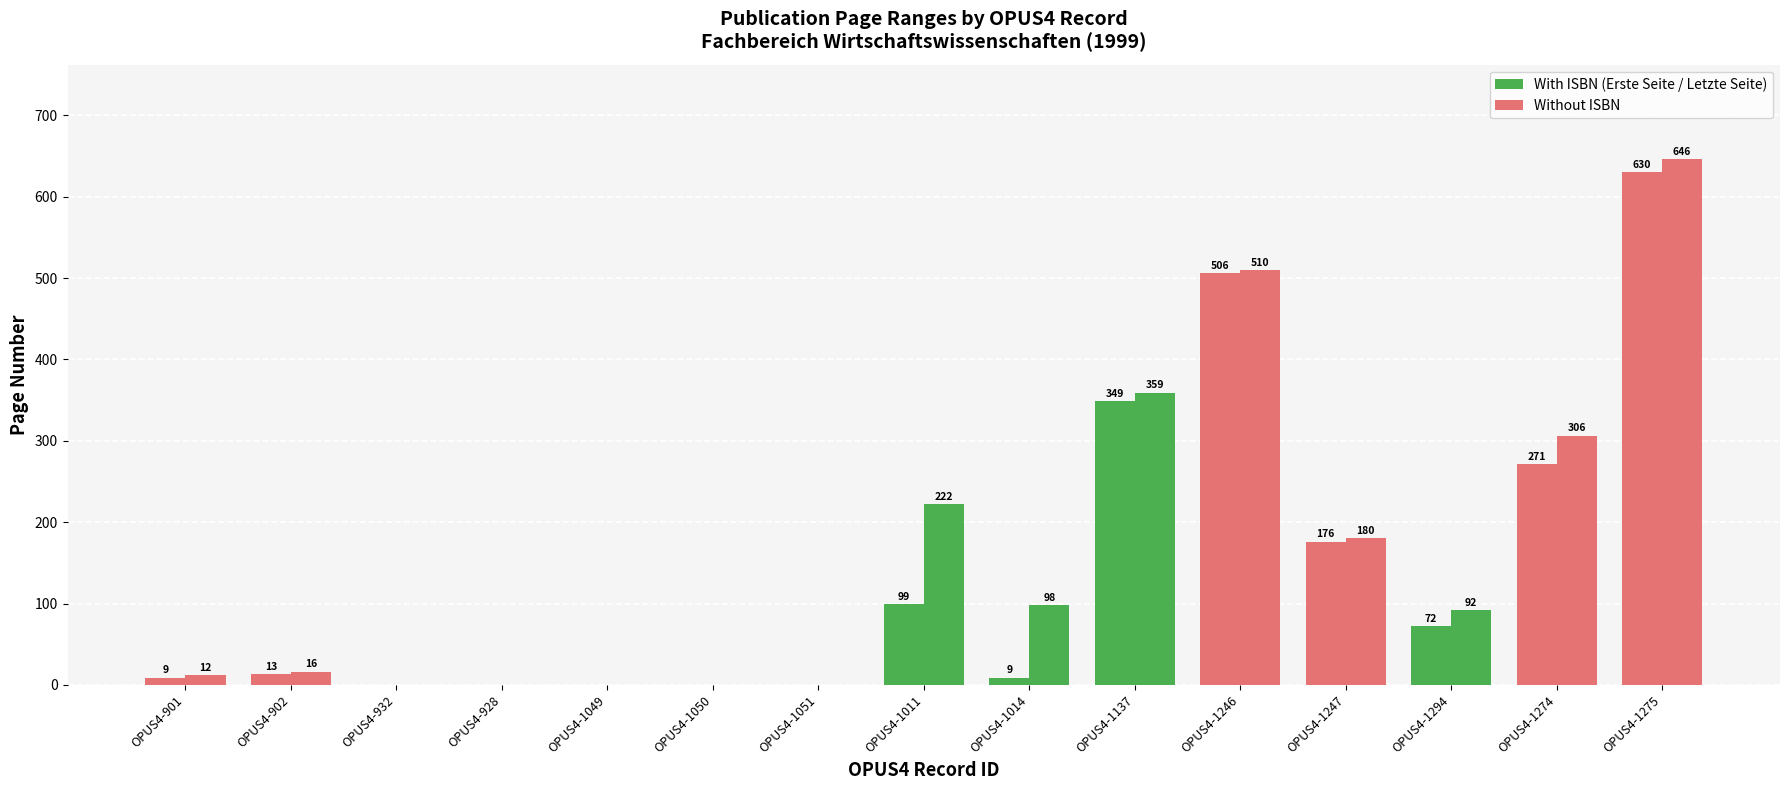

Count the number of categories in the chart.

15